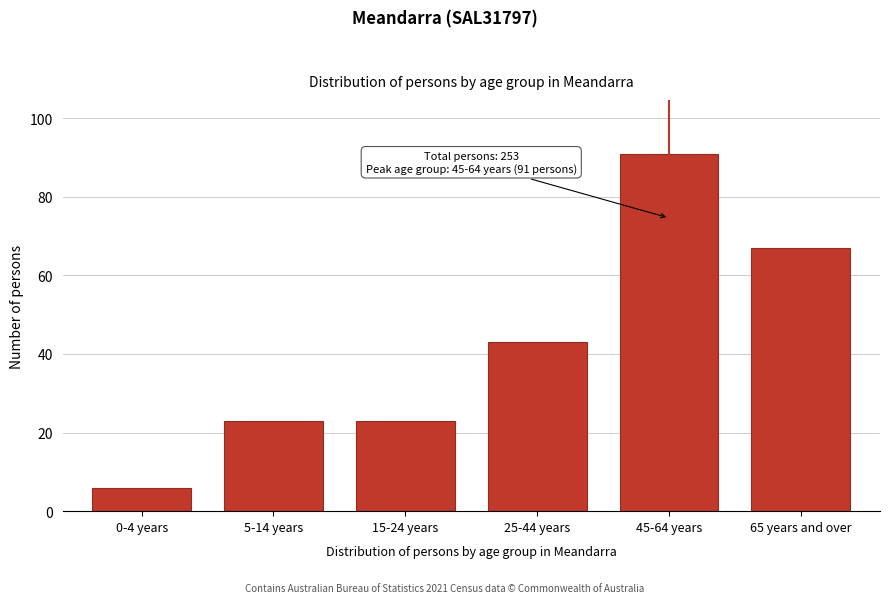

Reading left to right, transcribe all the data shown in this chart.

6	23	23	43	91	67